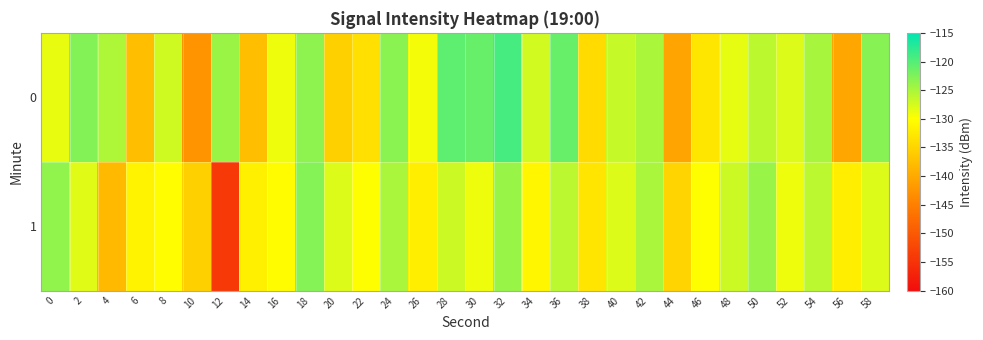

Which label corresponds to the largest value in the chart?

32